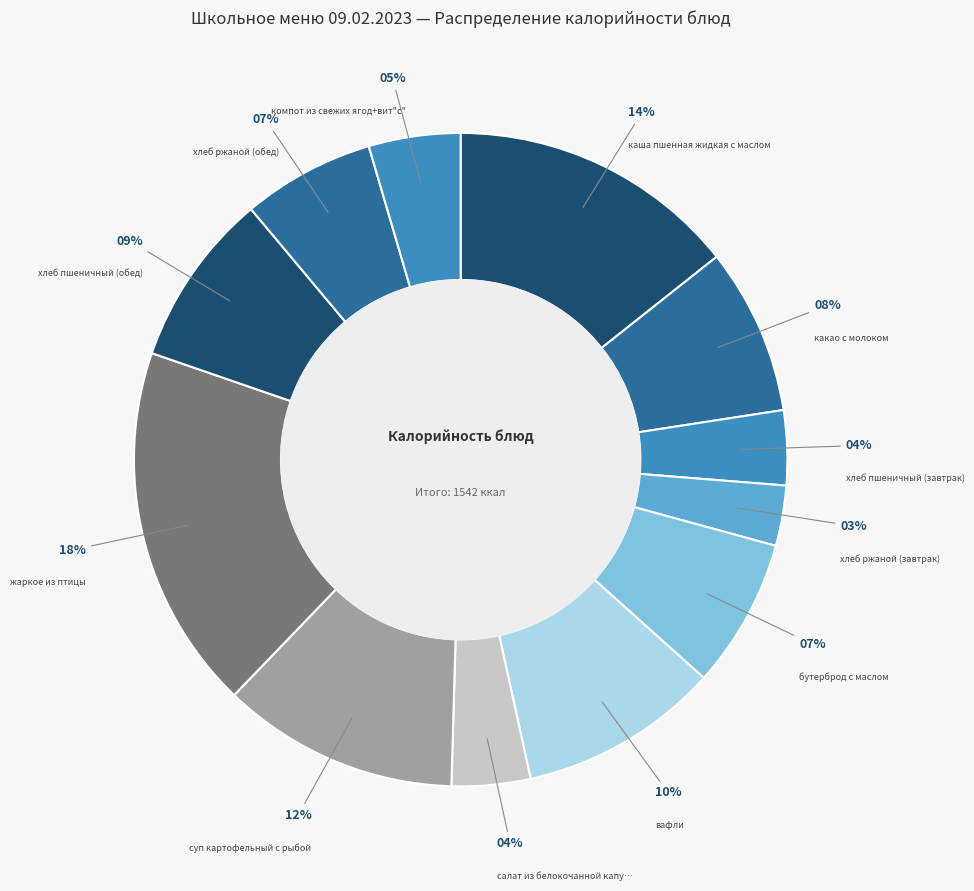

Count the number of slices in the pie.

12